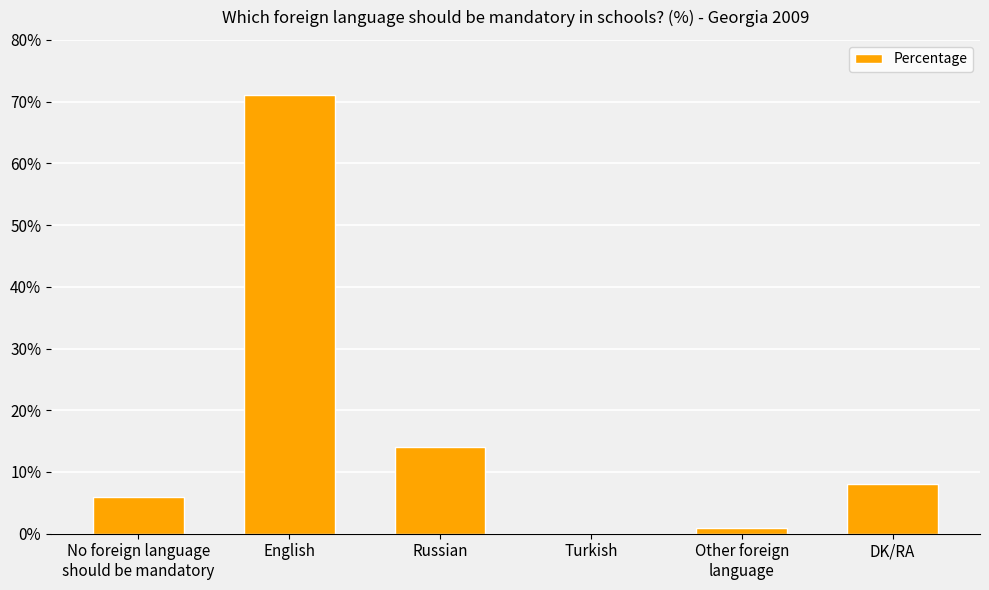

Between No foreign language
should be mandatory and Russian, which is larger?

Russian